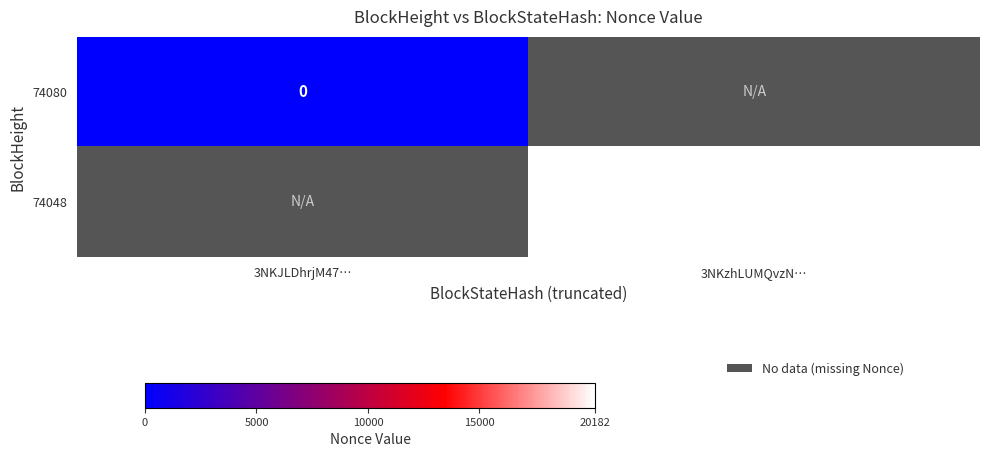

How many values in 74048 are above zero?

1